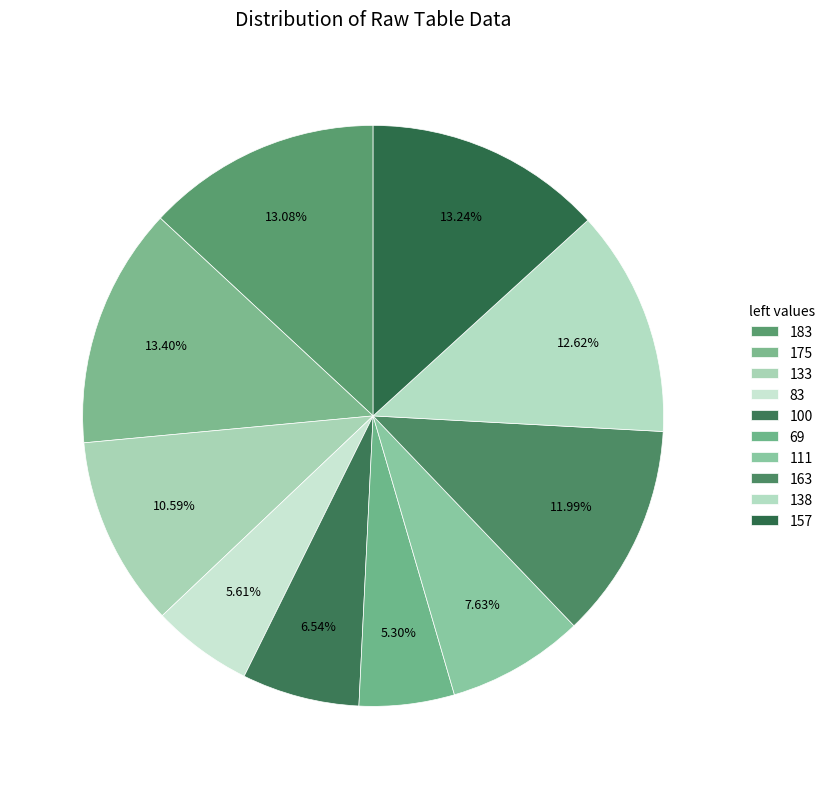

True or false: 111 accounts for 21% of the total.

False